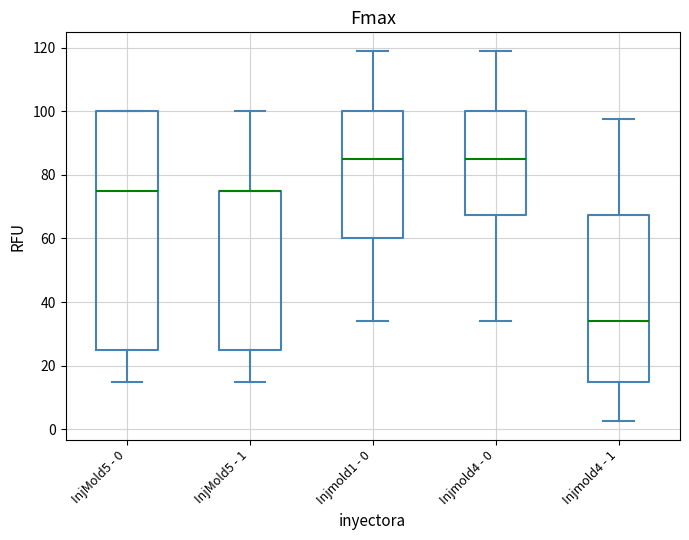

Reading left to right, transcribe this box plot: for each box, give where its median line is, the range the box spans, and where its two whiskers end, as read against the y-axis. The values are not printed on the chart, so give them approximately, as read against the axis.

InjMold5 - 0: median 76, box 26 to 100, whiskers 16 to 100
InjMold5 - 1: median 76 (drawn on the box's upper edge), box 26 to 76, whiskers 16 to 100
Injmold1 - 0: median 86, box 60 to 100, whiskers 34 to 120
Injmold4 - 0: median 86, box 68 to 100, whiskers 34 to 120
Injmold4 - 1: median 34, box 16 to 68, whiskers 2 to 98